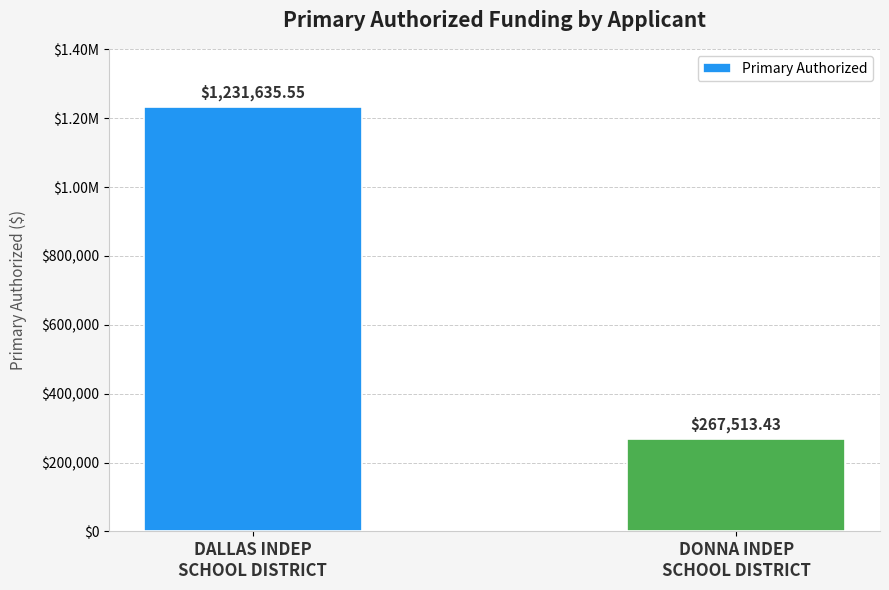

Which label corresponds to the smallest value in the chart?

DONNA INDEP
SCHOOL DISTRICT